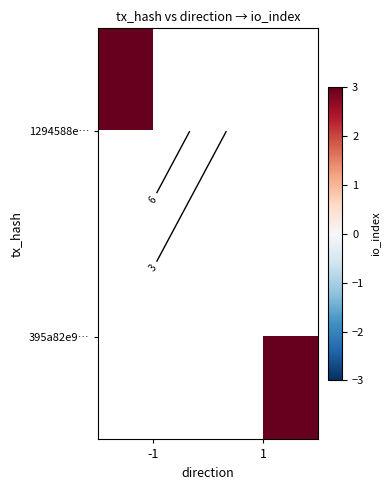

Rank the categories by 1294588e… value from lowest to highest.

-1, 1